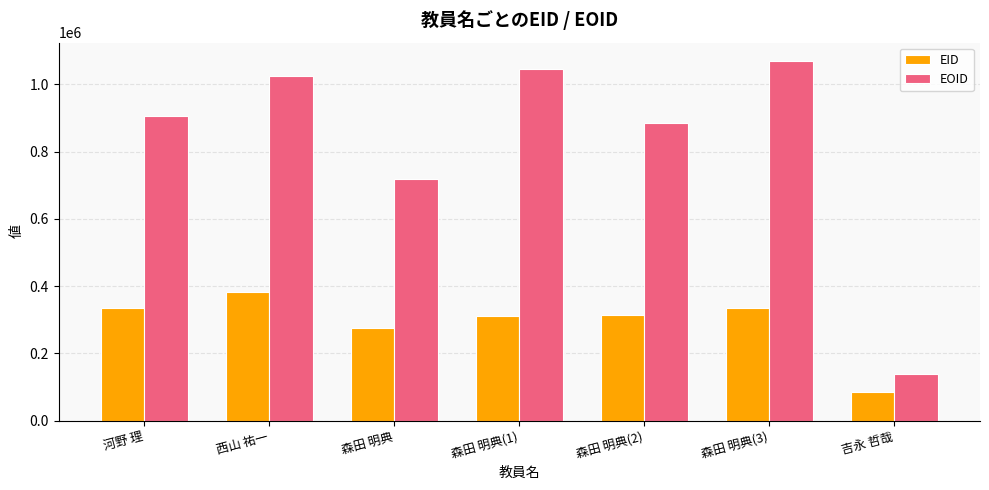

What is the total value across all series at 森田 明典(2)?

1200263